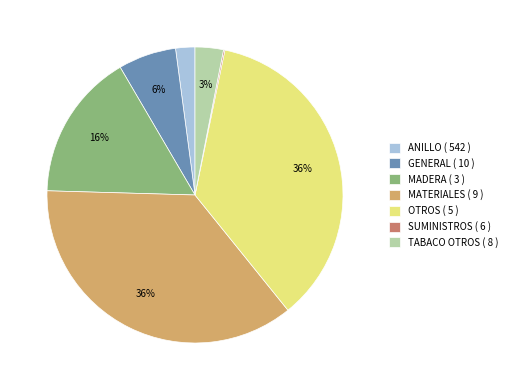

To the nearest percent, what is the difference between the largest and smallest slice percentages?

36%